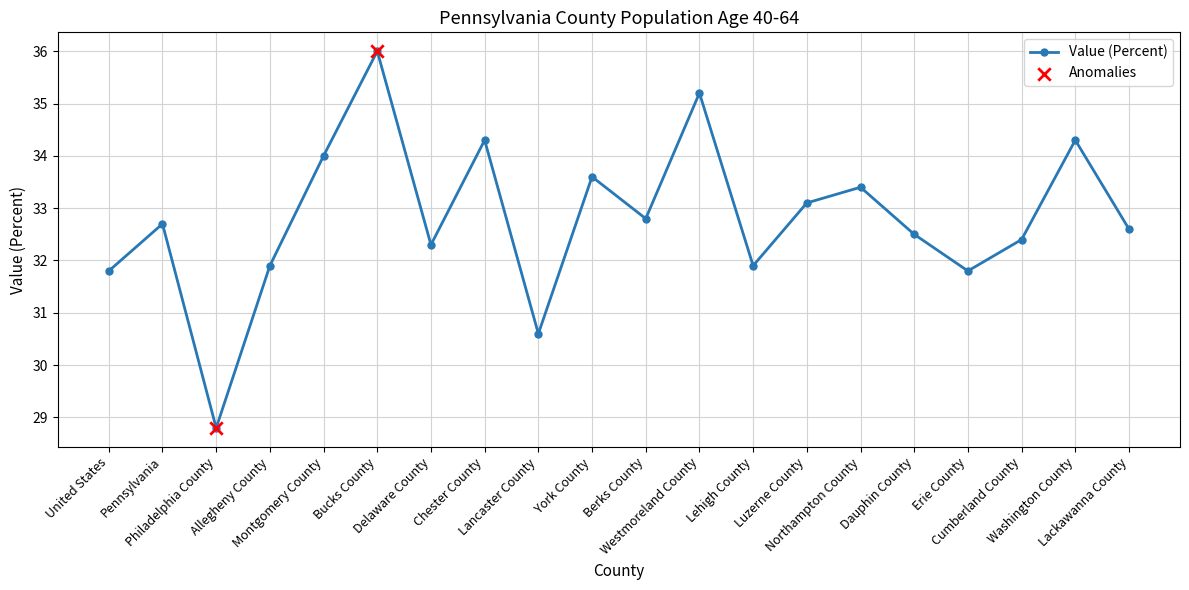

What is the ratio of the value at Northampton County to the value at Lackawanna County?

1.0